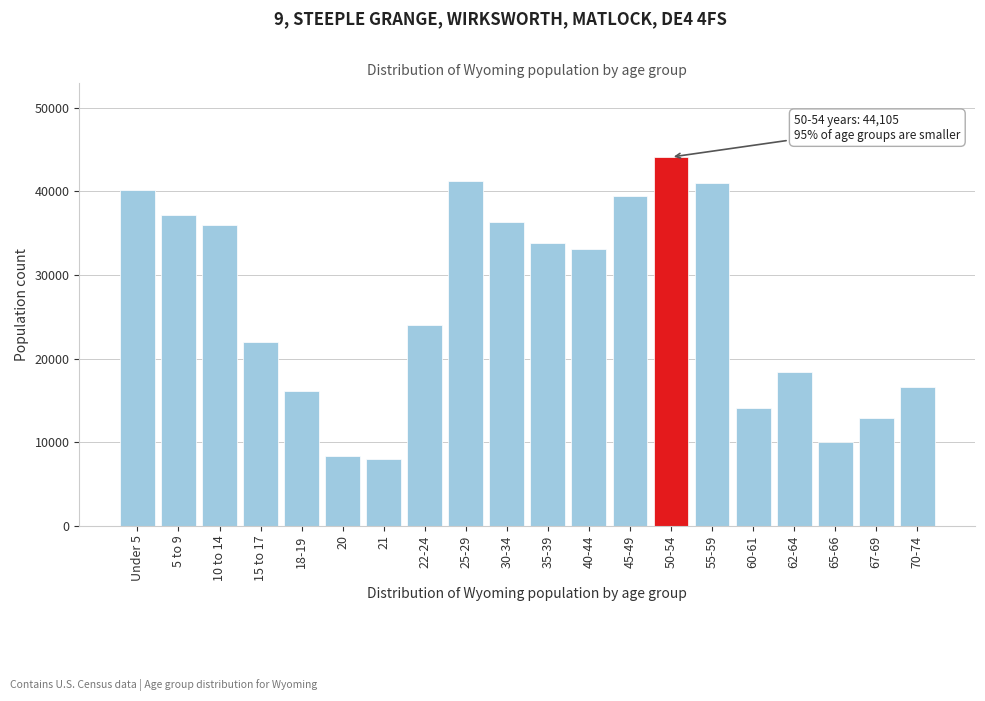

Reading left to right, list all the values displayed in this chart.

40203	37213	35955	22031	16111	8377	7974	23967	41276	36373	33861	33105	39472	44105	40946	14123	18444	10034	12940	16594